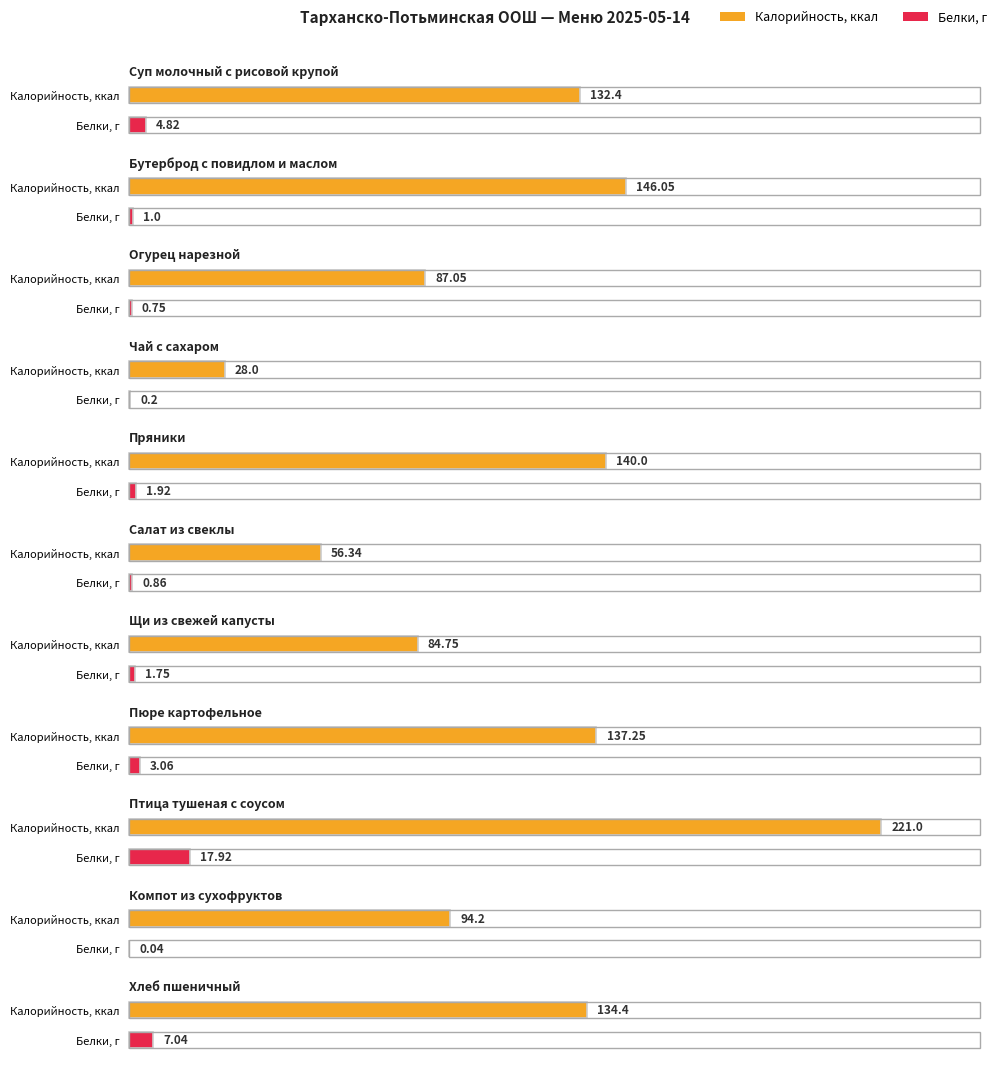

What is the difference between the highest and lowest values at Бутерброд с повидлом и маслом?

145.1